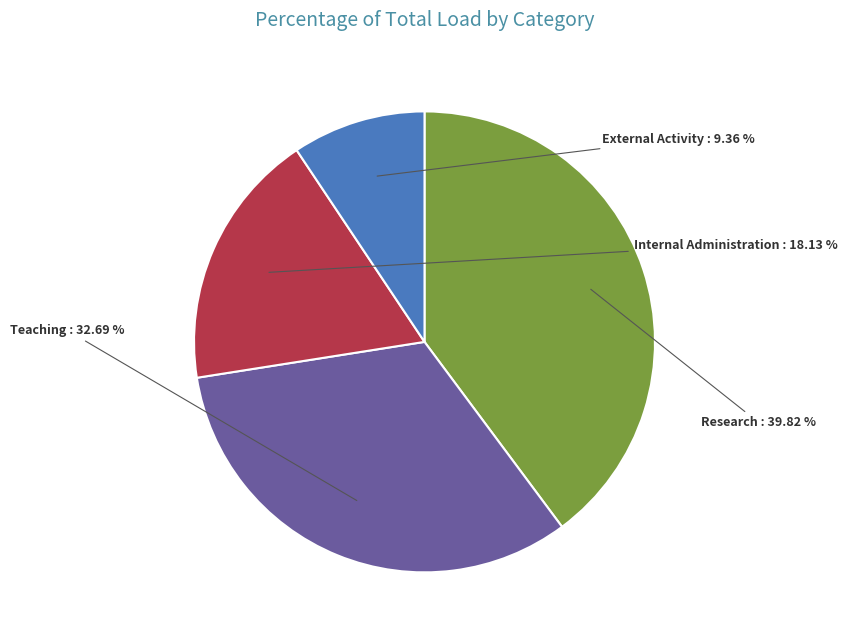

Is there a majority slice in this chart?

No